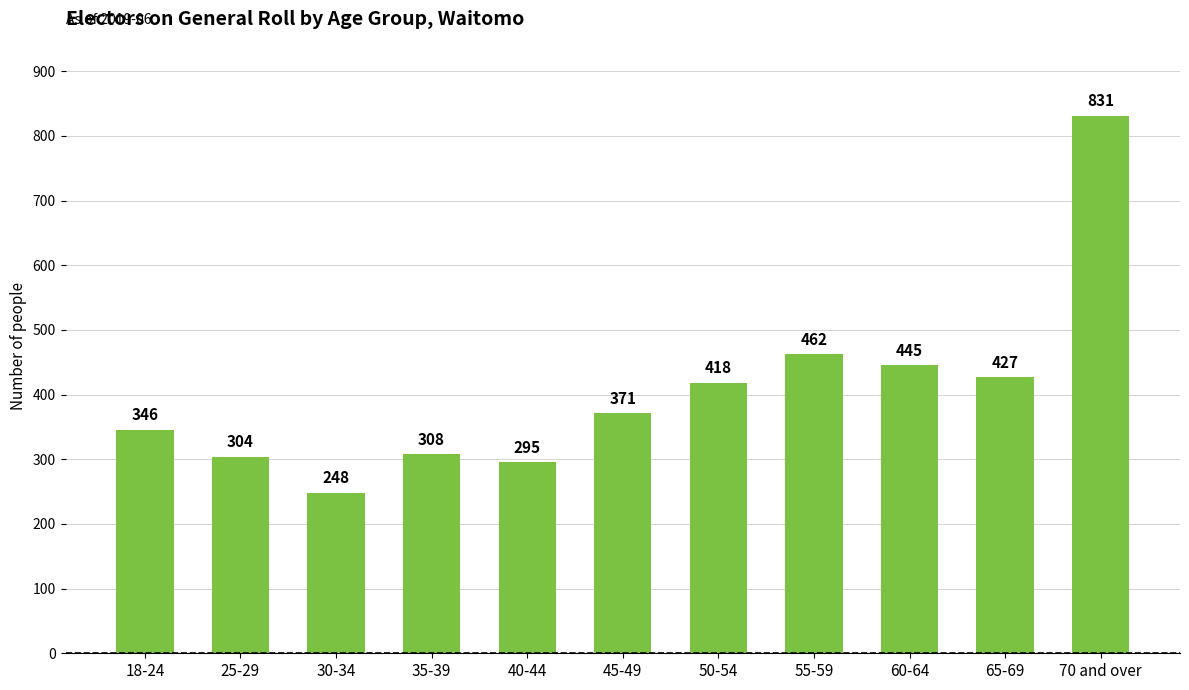

Reading left to right, what are all the values shown in this chart?

18-24=346	25-29=304	30-34=248	35-39=308	40-44=295	45-49=371	50-54=418	55-59=462	60-64=445	65-69=427	70 and over=831